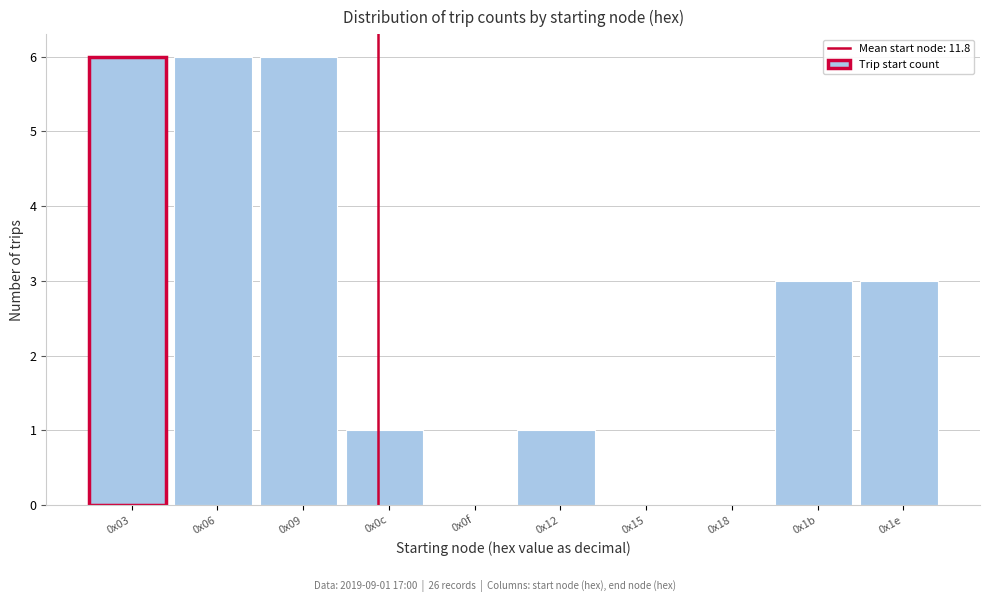

Reading left to right, what are all the values shown in this chart?

0x03=6	0x06=6	0x09=6	0x0c=1	0x0f=0	0x12=1	0x15=0	0x18=0	0x1b=3	0x1e=3